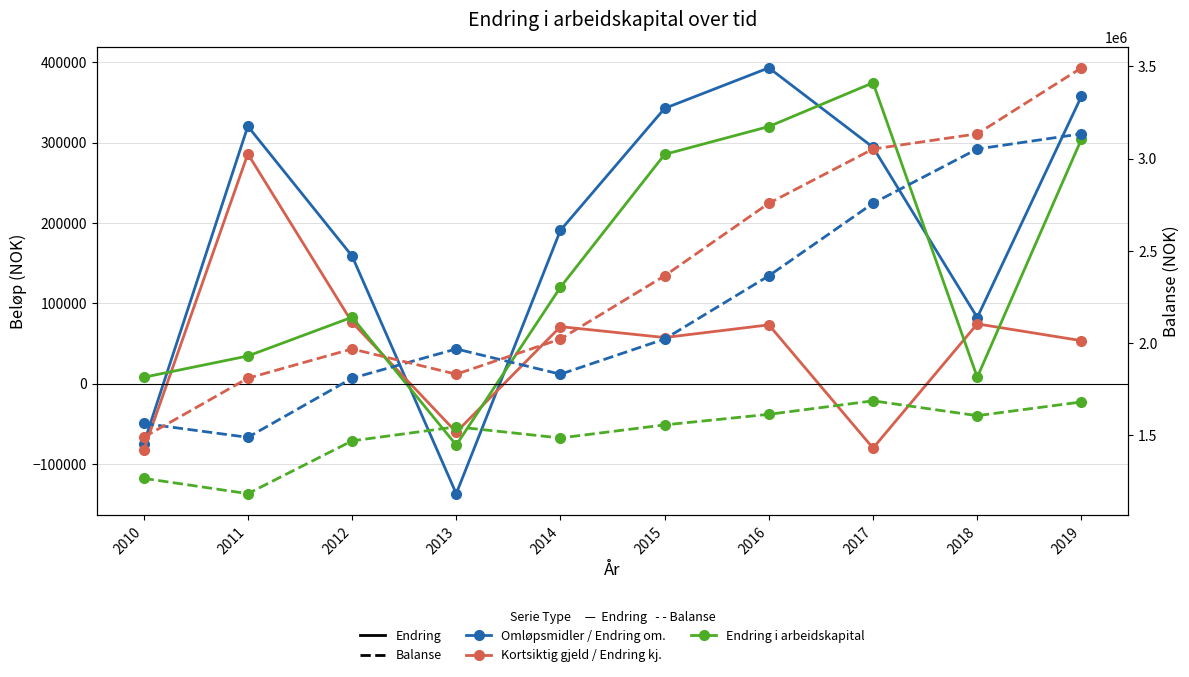

Reading left to right, transcribe all the data shown in this chart.

Endring omløpsmidler: 2010=-75195.0	2011=320449.0	2012=158926.0	2013=-137116.0	2014=190895.0	2015=342783.0	2016=393260.0	2017=294272.0	2018=82253.7	2019=357881.1
Endring i kortsiktig gjeld: 2010=-82987.0	2011=286103.0	2012=76310.0	2013=-60492.0	2014=70889.0	2015=57330.0	2016=73123.0	2017=-80384.0	2018=74330.8	2019=53427.3
Endring i arbeidskapital: 2010=7792.0	2011=34346.0	2012=82616.0	2013=-76624.0	2014=120006.0	2015=285454.0	2016=320136.0	2017=374656.0	2018=7923.0	2019=304453.8
Omløpsmidler 01.01. (balanse): 2010=1563605.0	2011=1488410.0	2012=1808859.0	2013=1967785.0	2014=1830669.0	2015=2021564.0	2016=2364347.0	2017=2757607.0	2018=3051878.3	2019=3134132.0
Omløpsmidler 31.12 (balanse): 2010=1488410.0	2011=1808859.0	2012=1967785.0	2013=1830669.0	2014=2021564.0	2015=2364347.0	2016=2757607.0	2017=3051878.0	2018=3134132.0	2019=3492013.1
Kortsiktig gjeld 01.01. (balanse): 2010=1266014.0	2011=1183027.0	2012=1469130.0	2013=1545440.0	2014=1484948.0	2015=1555837.0	2016=1613167.0	2017=1686290.0	2018=1605905.8	2019=1680236.6